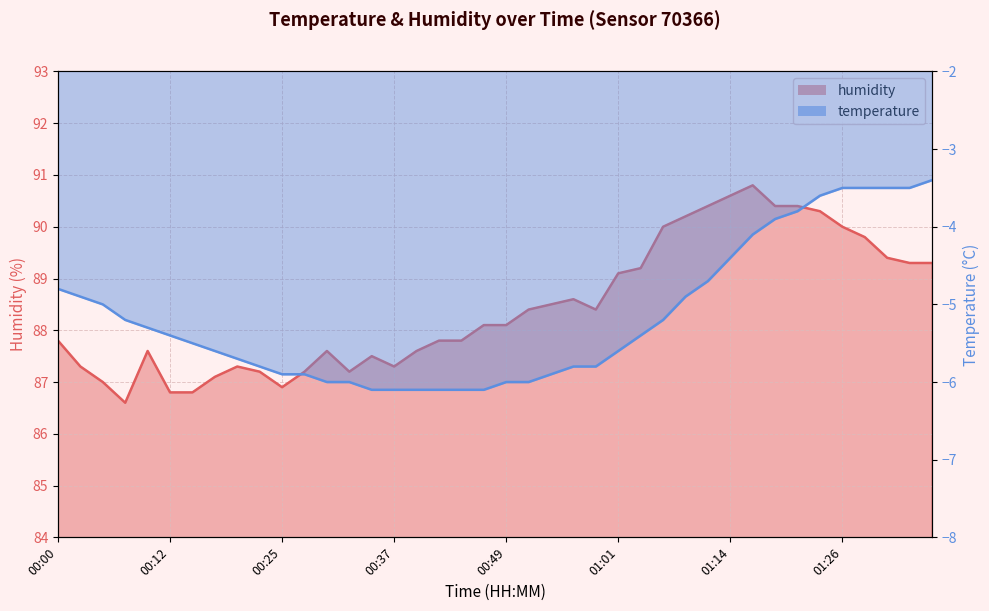

At how many categories does at least one series exceed 7?

40